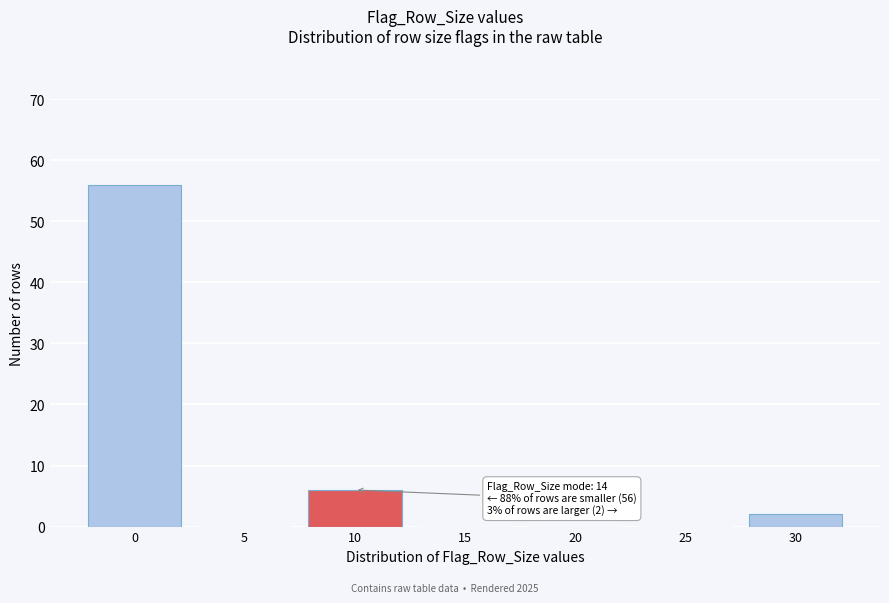

Reading left to right, transcribe all the data shown in this chart.

0=56	5=0	10=6	15=0	20=0	25=0	30=2